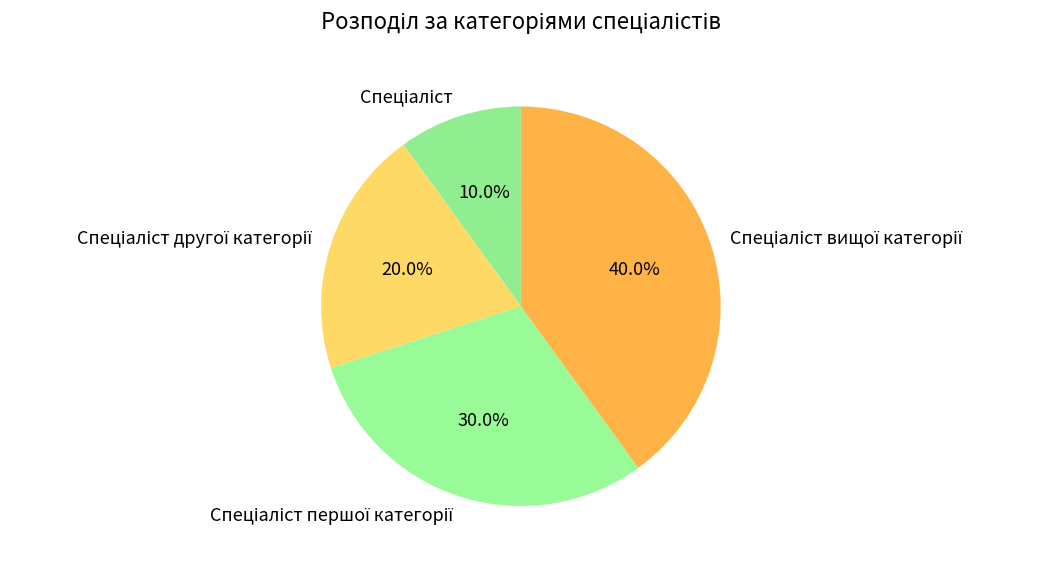

Is there any slice that represents more than half of the pie?

No